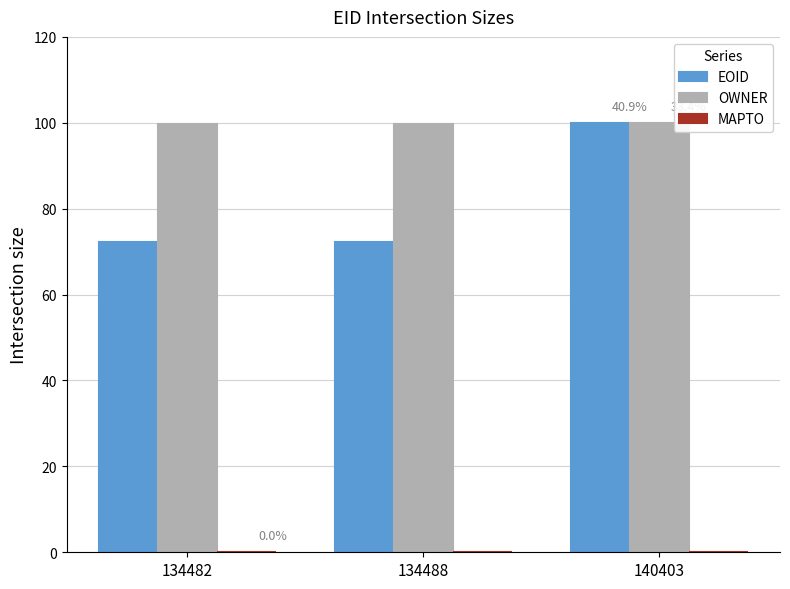

Rank the series at 134488 from lowest to highest value.

MAPTO, EOID, OWNER